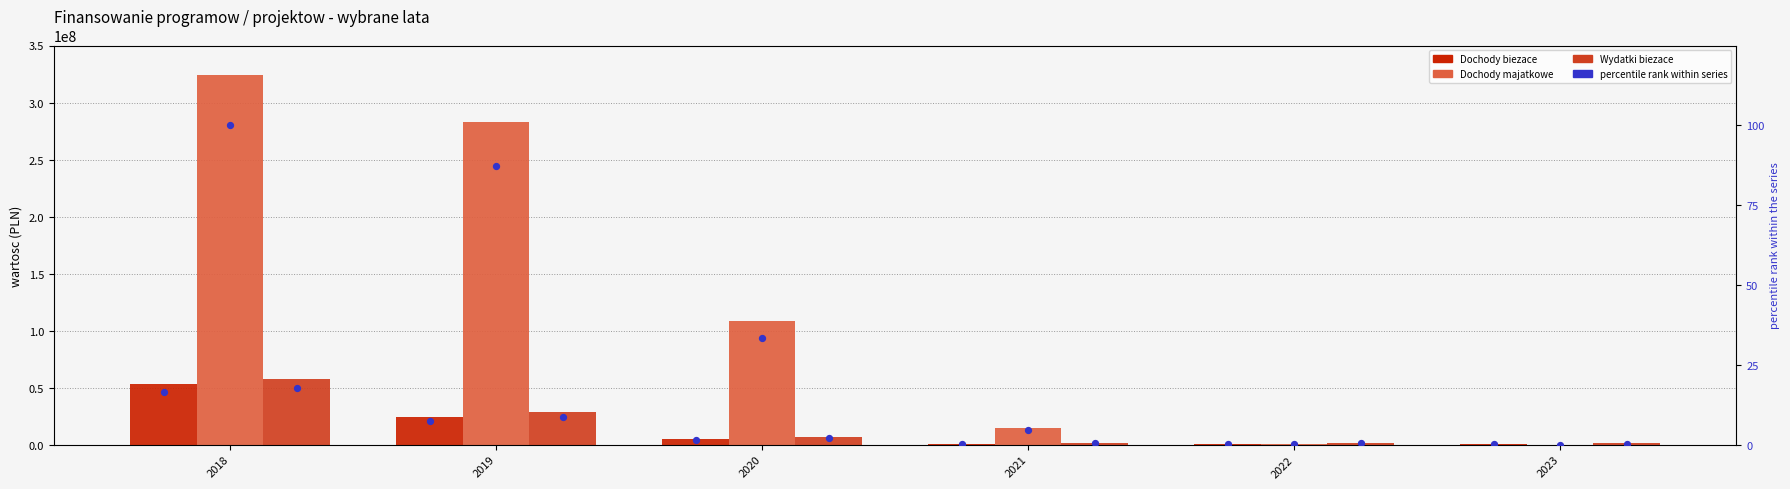

Which series reaches the minimum Y coordinate?

Dochody majatkowe